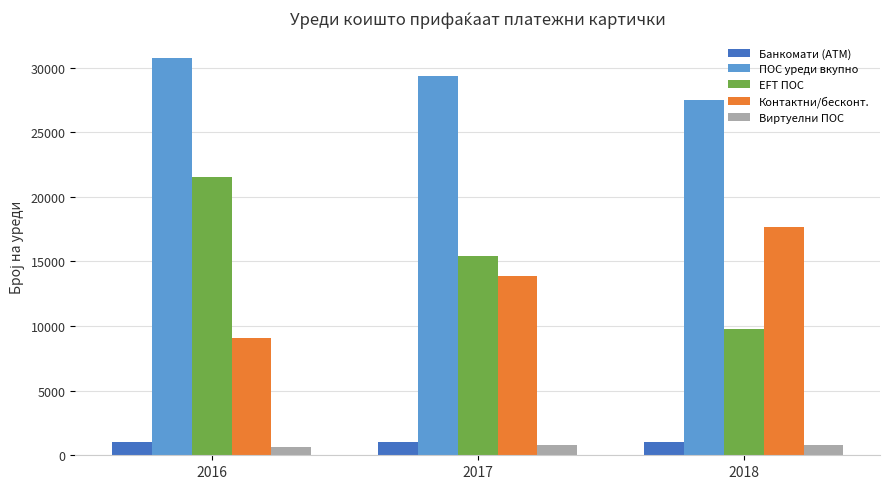

What is the difference between the highest and lowest values at 2017?

28572